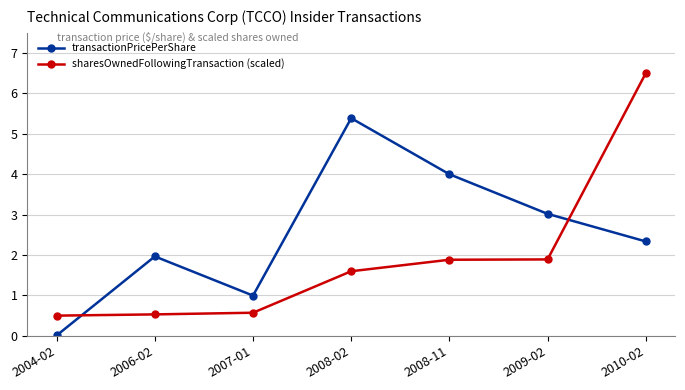

Which series has the widest spread of values?

sharesOwnedFollowingTransaction (scaled)